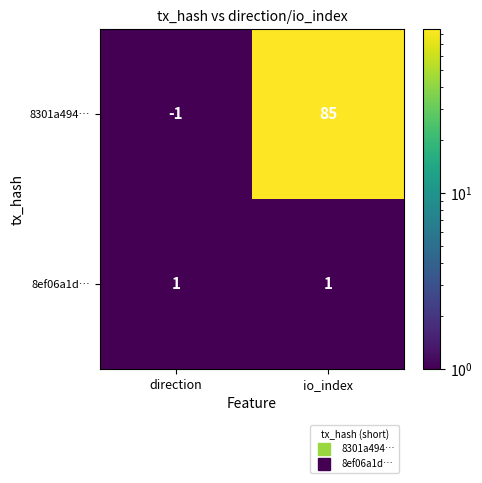

What is the smallest value displayed?

-1